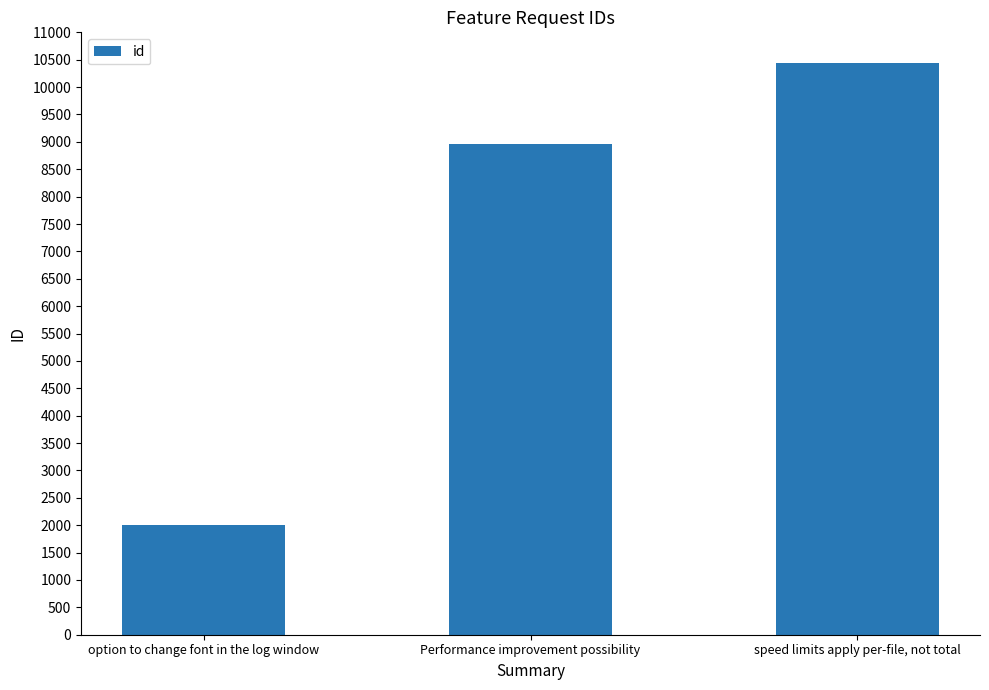

What value does the data have at Performance improvement possibility, to the nearest 10?

8960